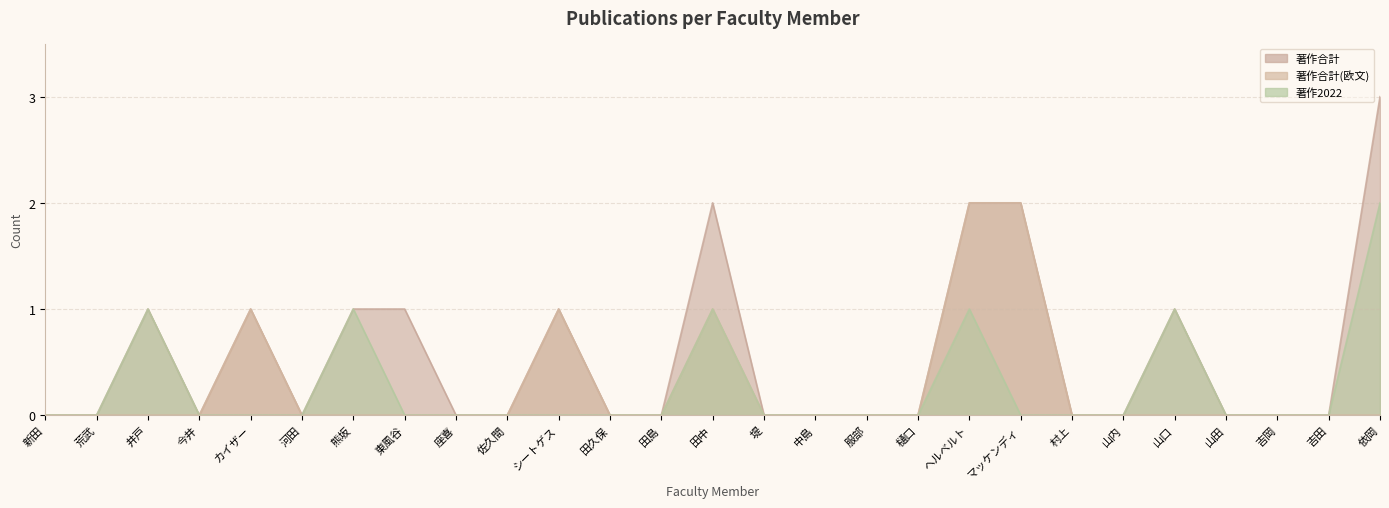

Is the value of 著作合計(欧文) at 東風谷 greater than the value of 著作合計 at 新田?

No